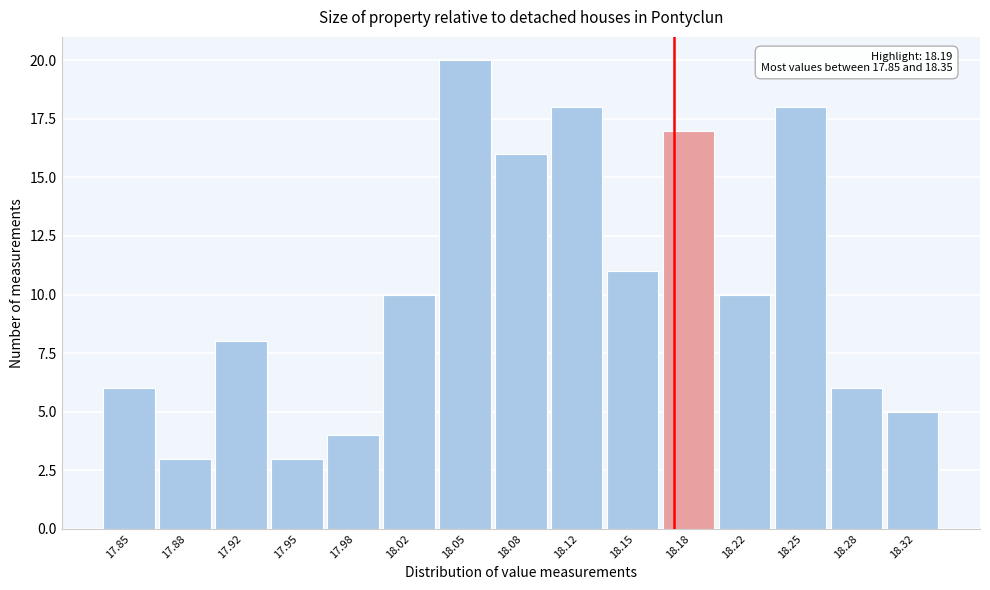

Reading left to right, what are all the values shown in this chart?

6	3	8	3	4	10	20	16	18	11	17	10	18	6	5